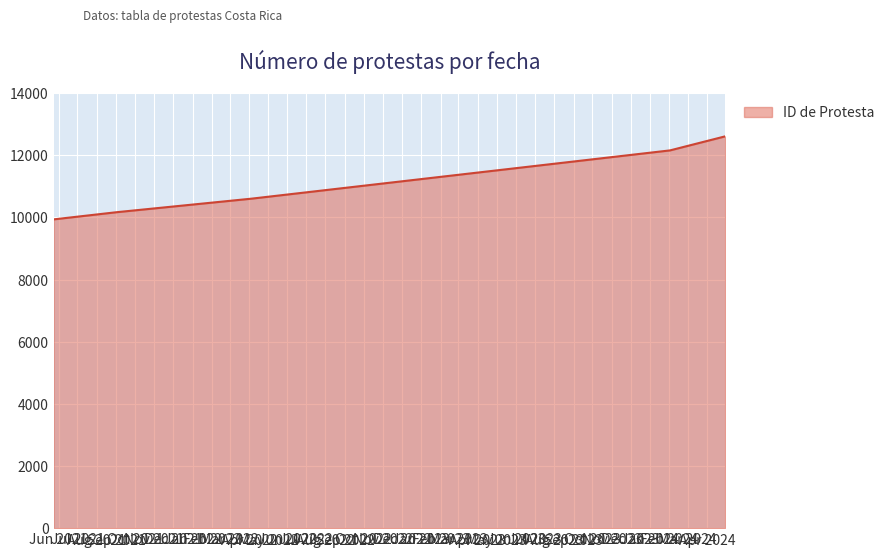

What is the average value?

11094